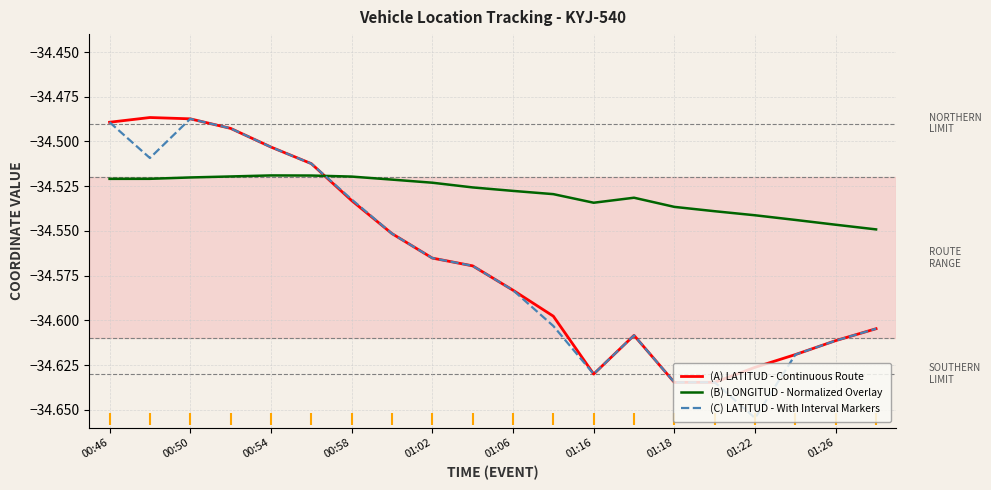

How many times do (B) LONGITUD - Normalized Overlay and (C) LATITUD - With Interval Markers cross each other?

1